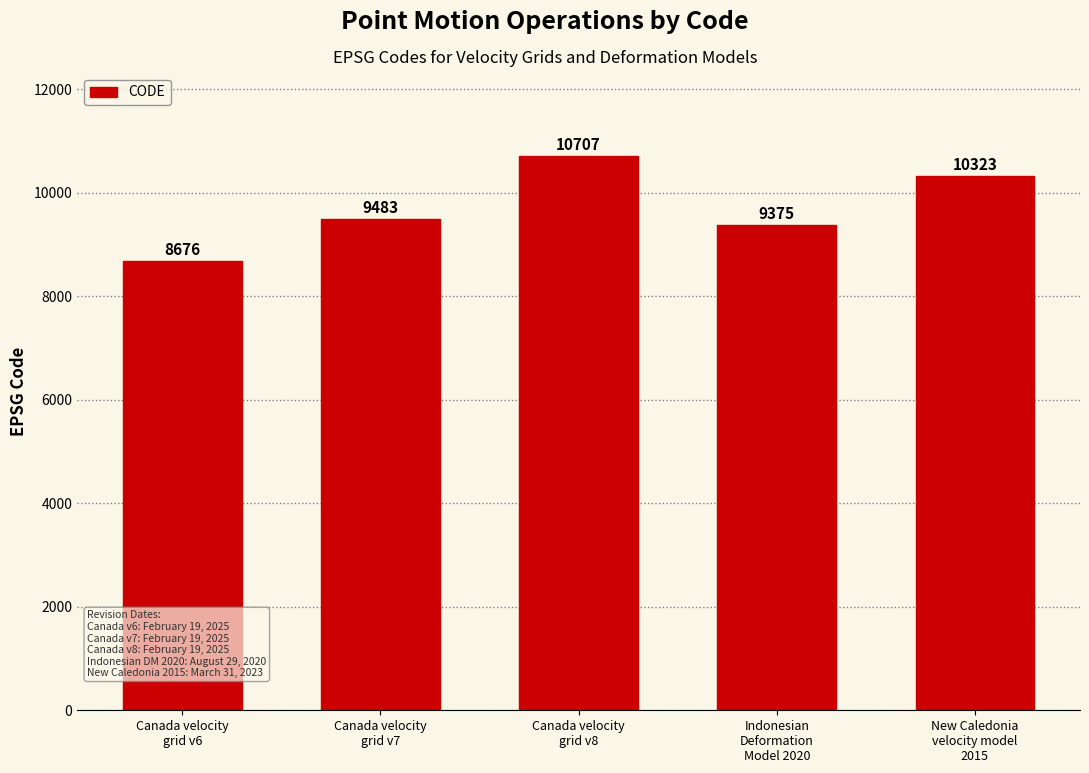

Between Canada velocity
grid v7 and Canada velocity
grid v8, which is larger?

Canada velocity
grid v8